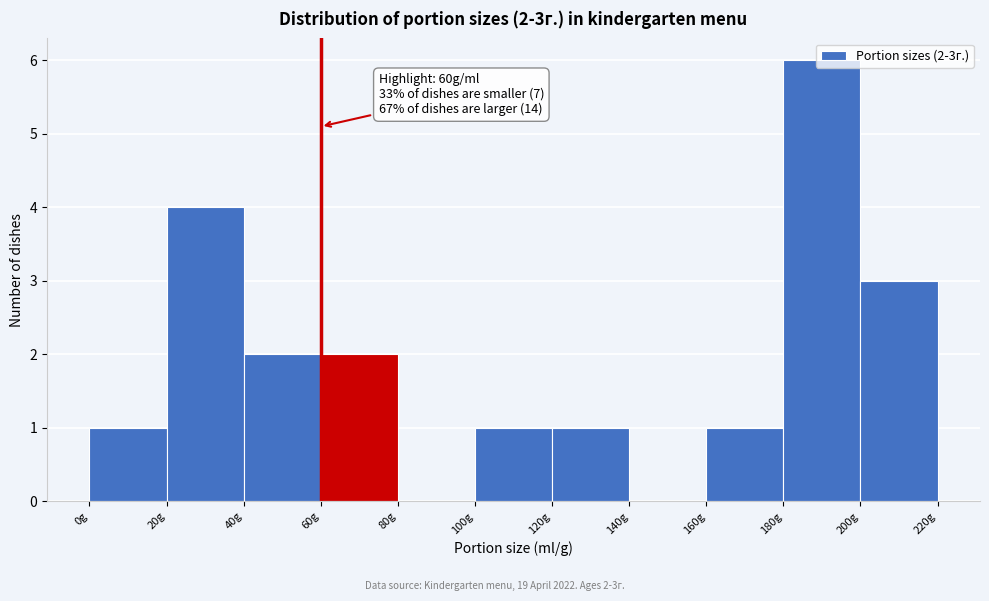

Which range on the x-axis has the tallest bar?

180 to 200